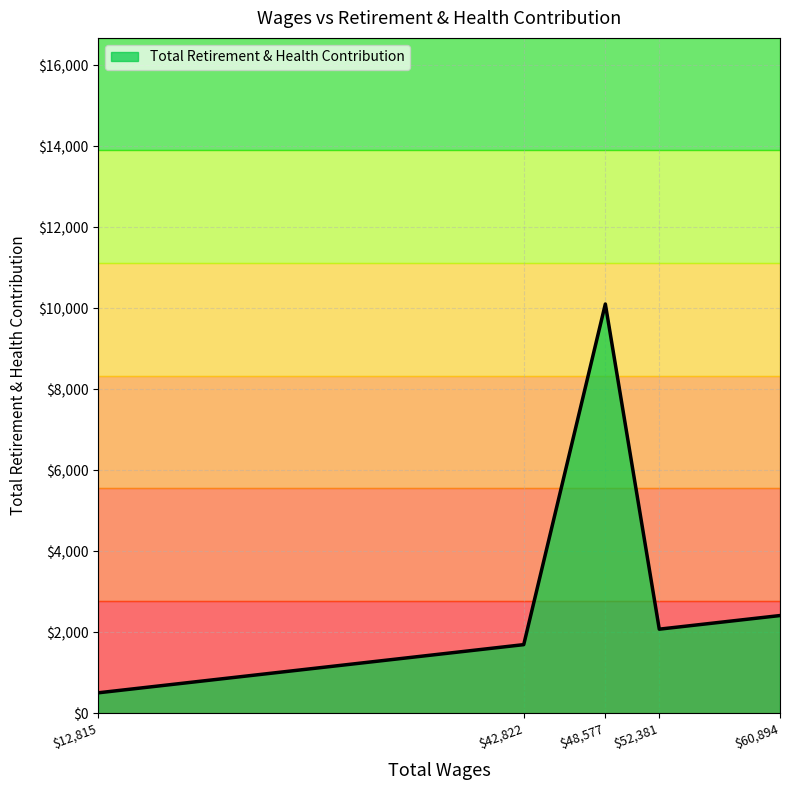

Is it true that the value at 52381.0 is 3246?

False